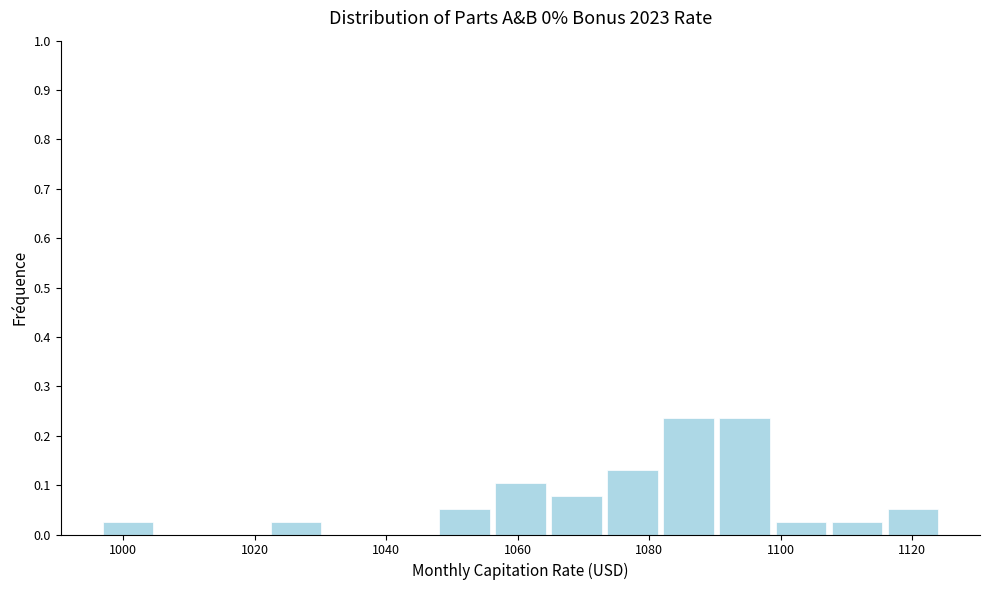

Reading left to right, list every bar in this chart as the range it spans on the x-axis followed by its height. Neither the bar edges nor the heights are printed on the chart, so give them approximately, as read against the axes.

996 to 1004: 0.03
1004 to 1014: 0
1014 to 1022: 0
1022 to 1030: 0.03
1030 to 1040: 0
1040 to 1048: 0
1048 to 1056: 0.05
1056 to 1064: 0.11
1064 to 1074: 0.08
1074 to 1082: 0.13
1082 to 1090: 0.24
1090 to 1098: 0.24
1098 to 1108: 0.03
1108 to 1116: 0.03
1116 to 1124: 0.05